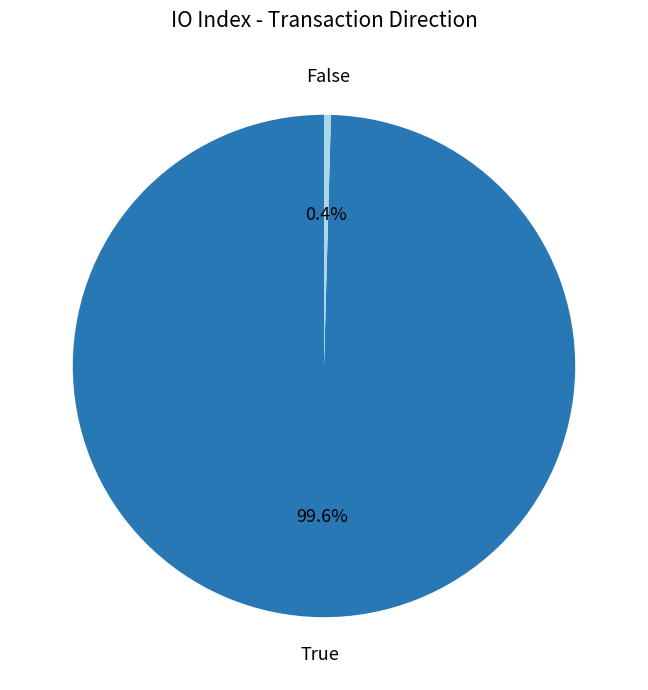

Is there a majority slice in this chart?

Yes